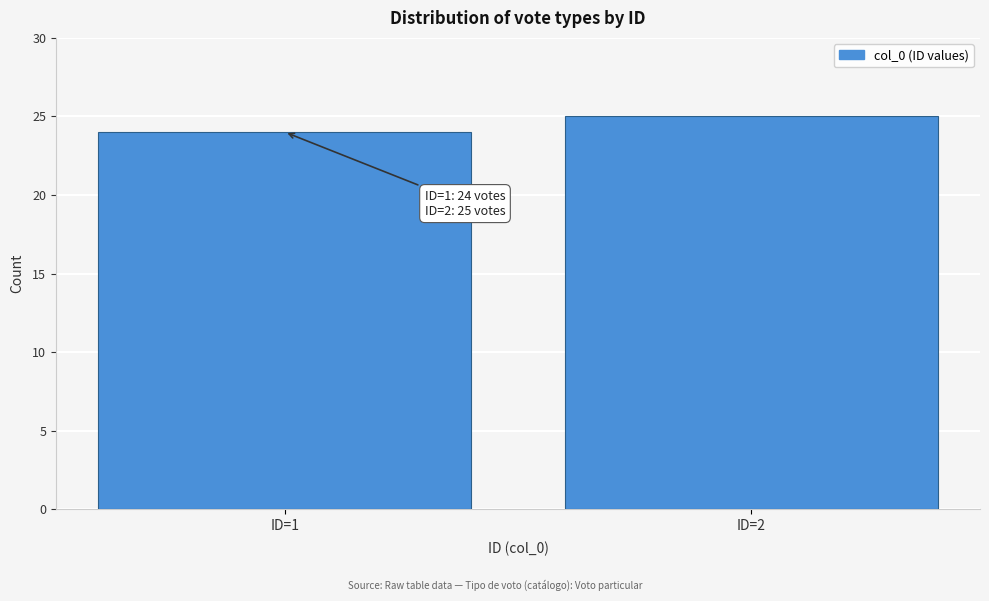

Reading right to left, transcribe all the data shown in this chart.

25	24